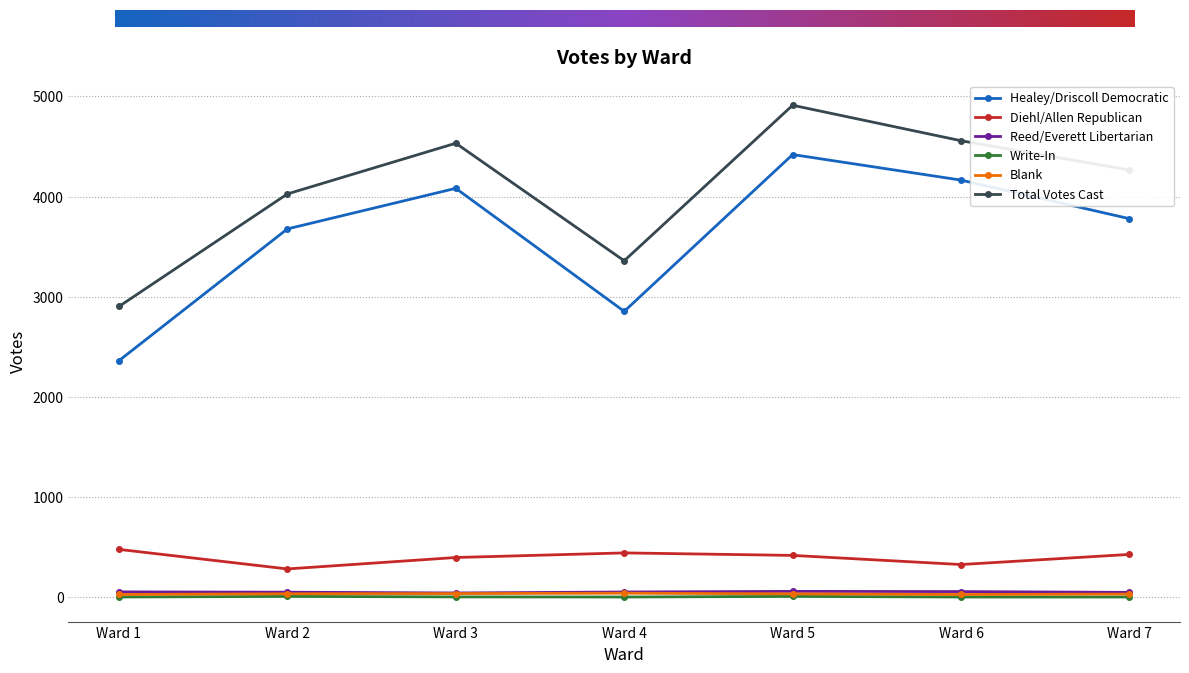

What is the difference between the maximum and second lowest values in the Blank series?

13